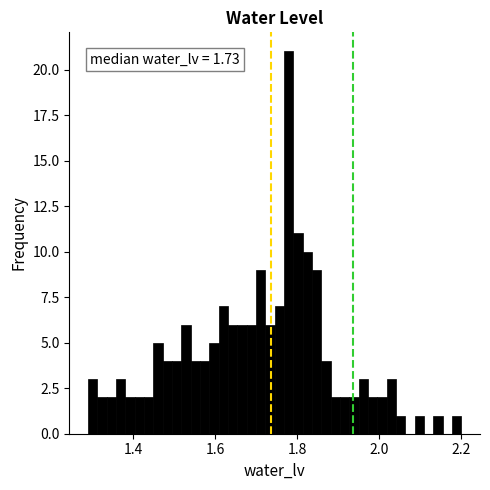

Read against the x-axis, roughly where is the centre of the tallest bar?

1.78